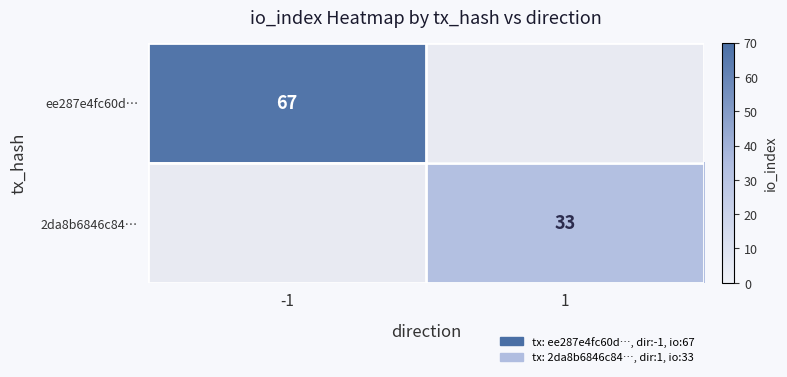

Is it true that 2da8b6846c84… equals 13 at 1?

False